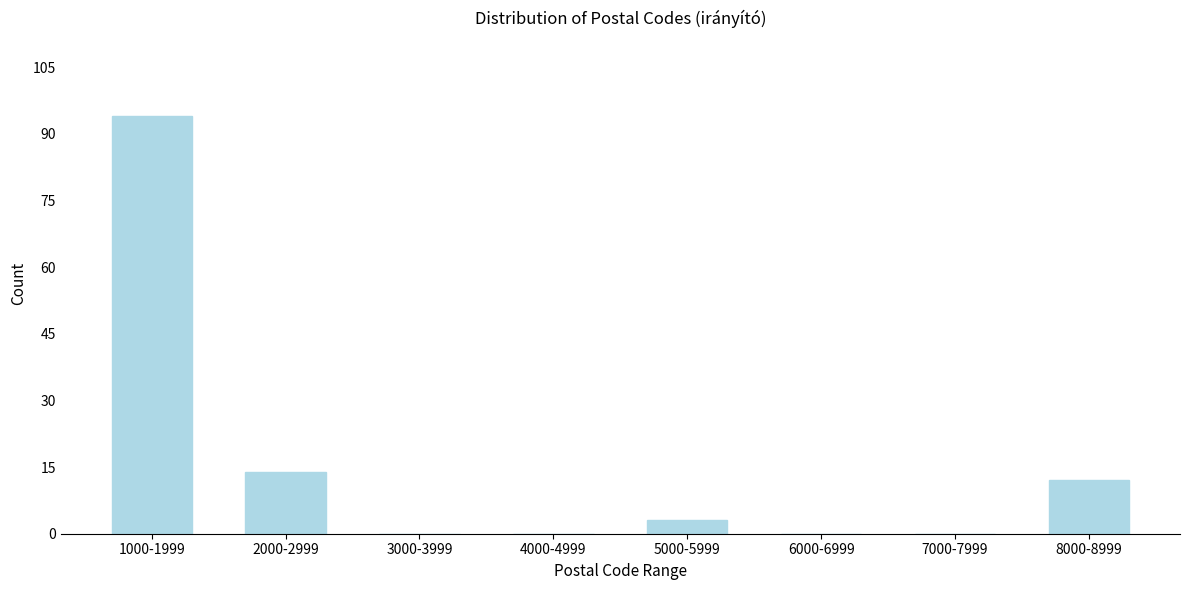

Reading left to right, what are all the values shown in this chart?

1000-1999=94	2000-2999=14	3000-3999=0	4000-4999=0	5000-5999=3	6000-6999=0	7000-7999=0	8000-8999=12